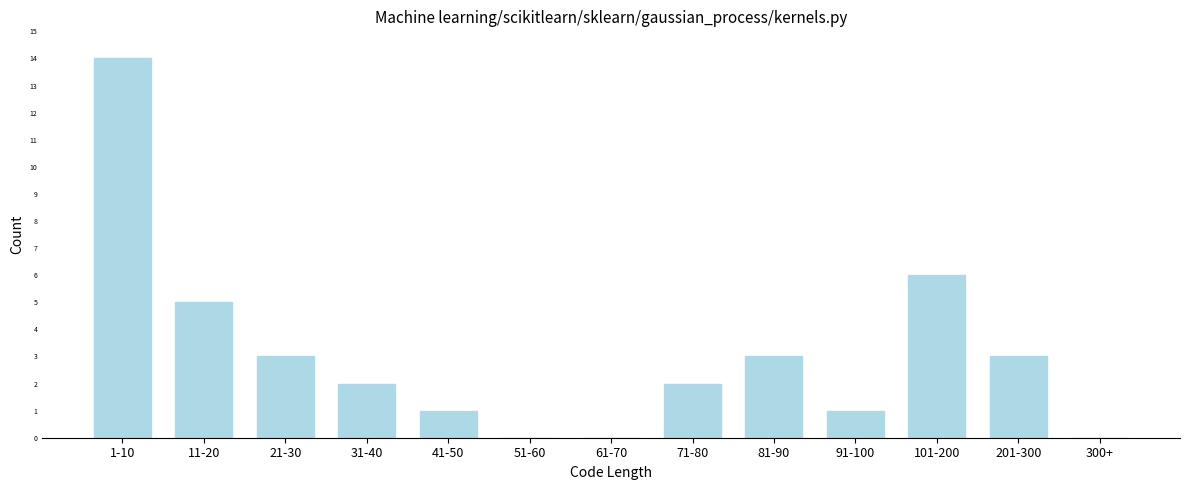

Reading left to right, extract all data points from this chart.

1-10=14	11-20=5	21-30=3	31-40=2	41-50=1	51-60=0	61-70=0	71-80=2	81-90=3	91-100=1	101-200=6	201-300=3	300+=0